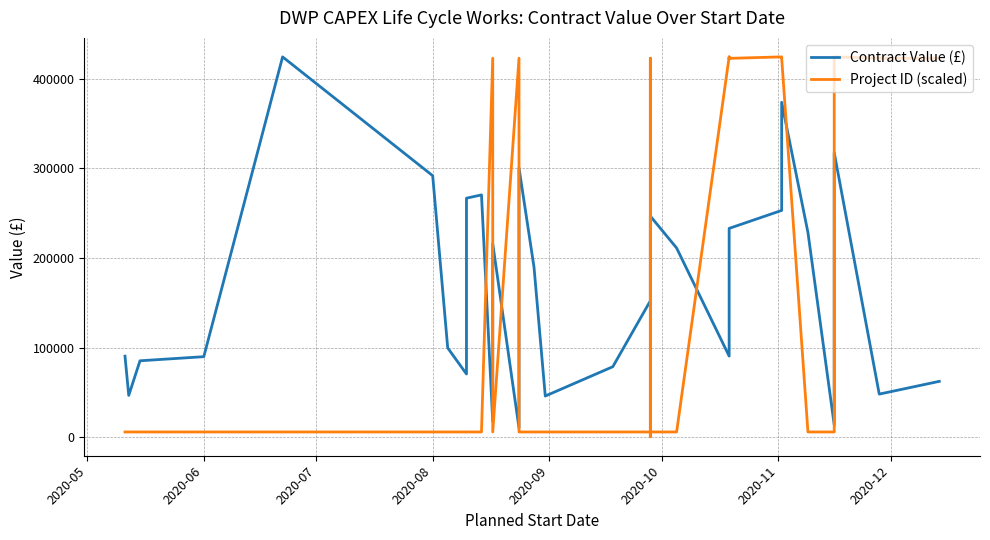

List the series in order of their peak value, lowest first.

Contract Value (£), Project ID (scaled)